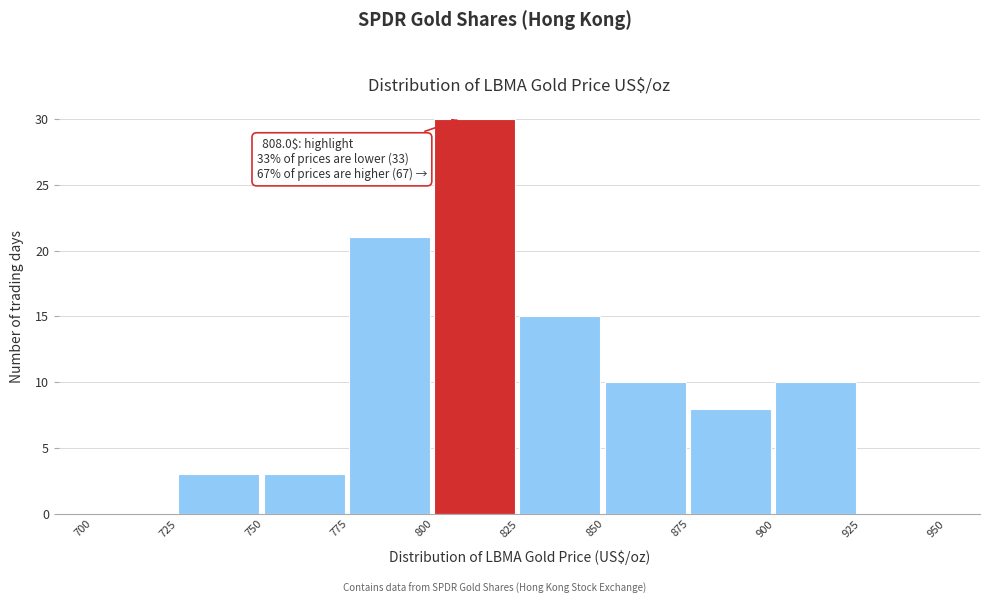

Which range on the x-axis has the tallest bar?

800 to 825